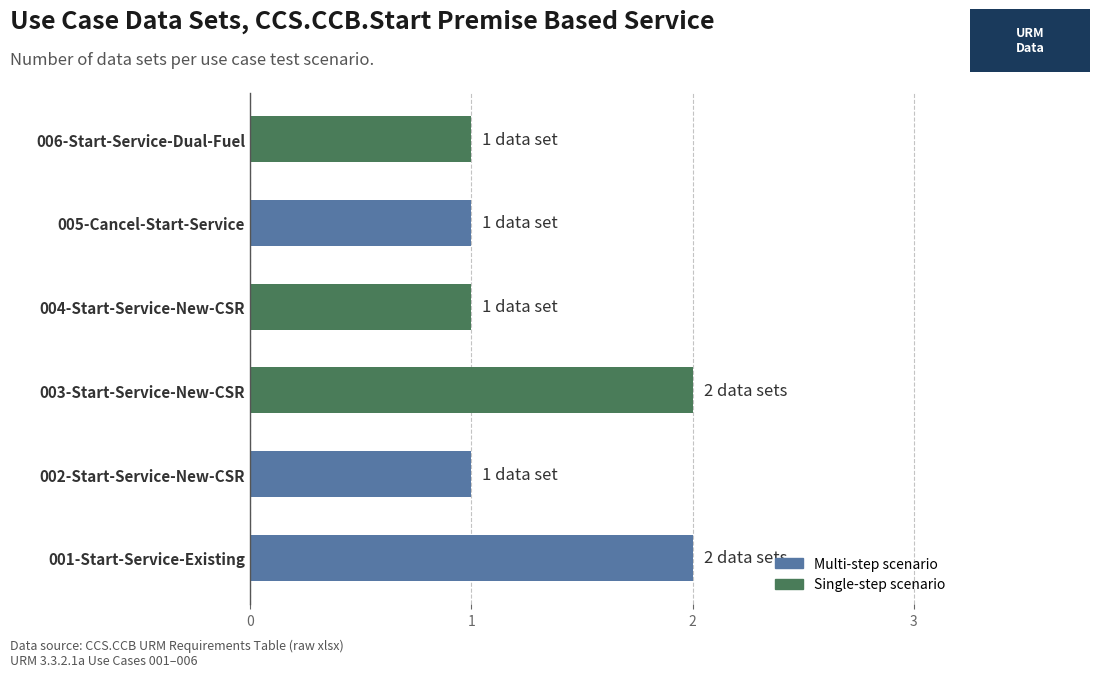

What is the maximum value shown in the chart?

2